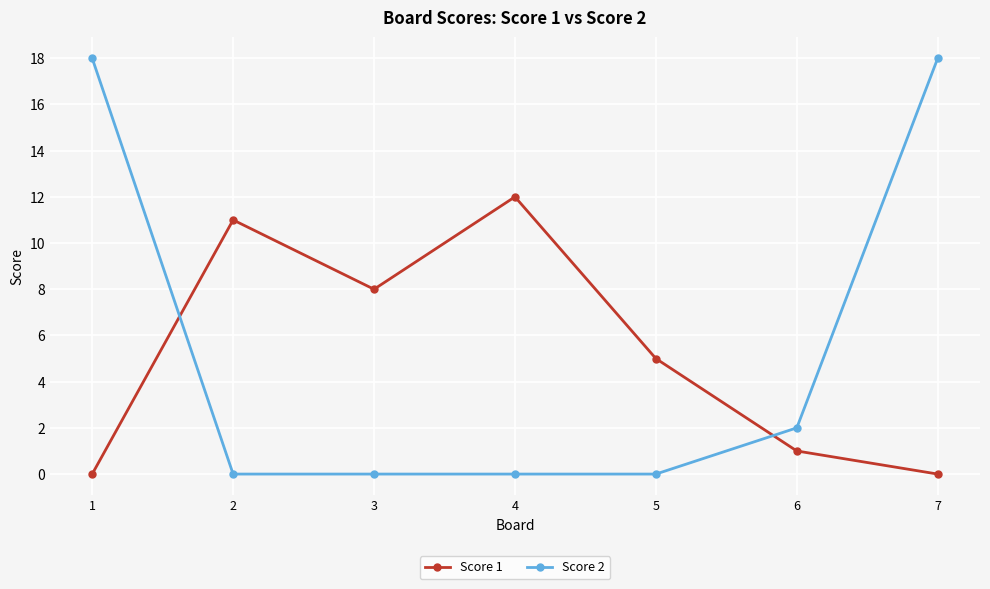

What is the difference between the highest and lowest values at 4?

12